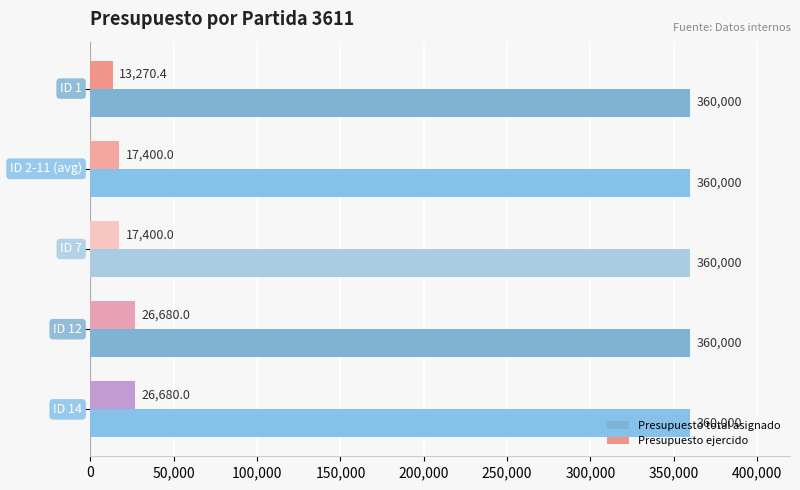

What is the average value of the Presupuesto total asignado series?

360000.0